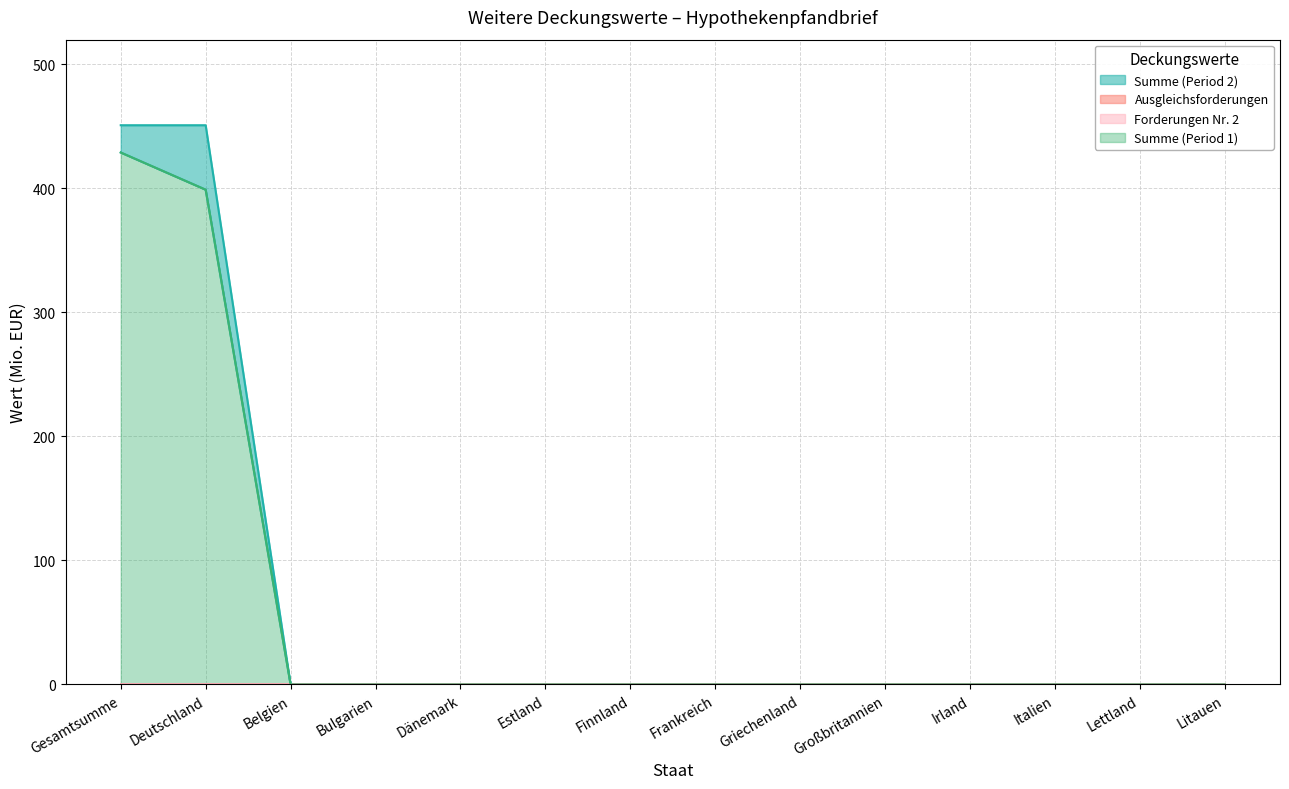

What is the label of the 9th point from the left?

Griechenland